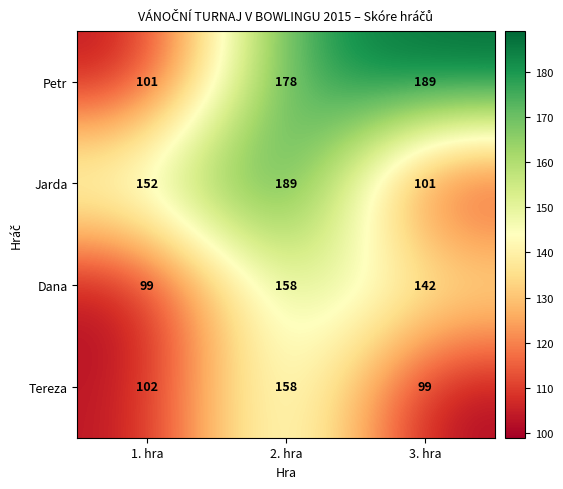

What is the smallest value displayed?

99